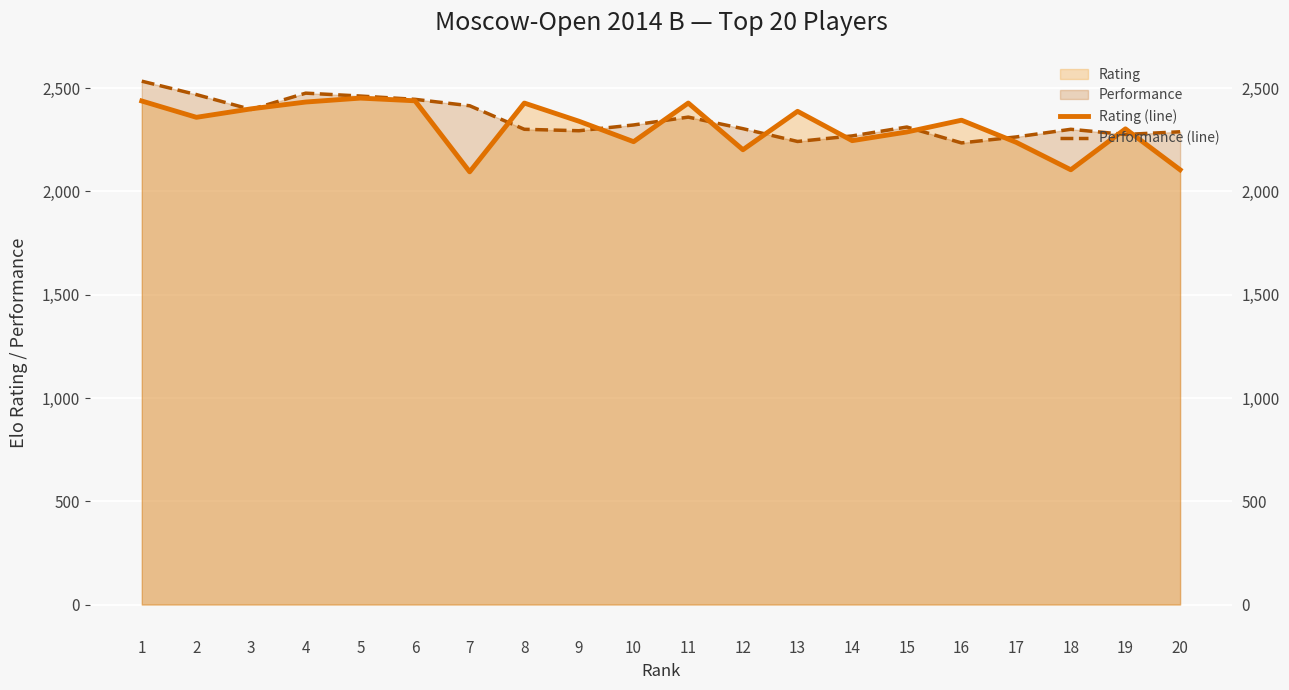

At 5, list the series in order from largest to smallest.

Performance (line), Rating (line)